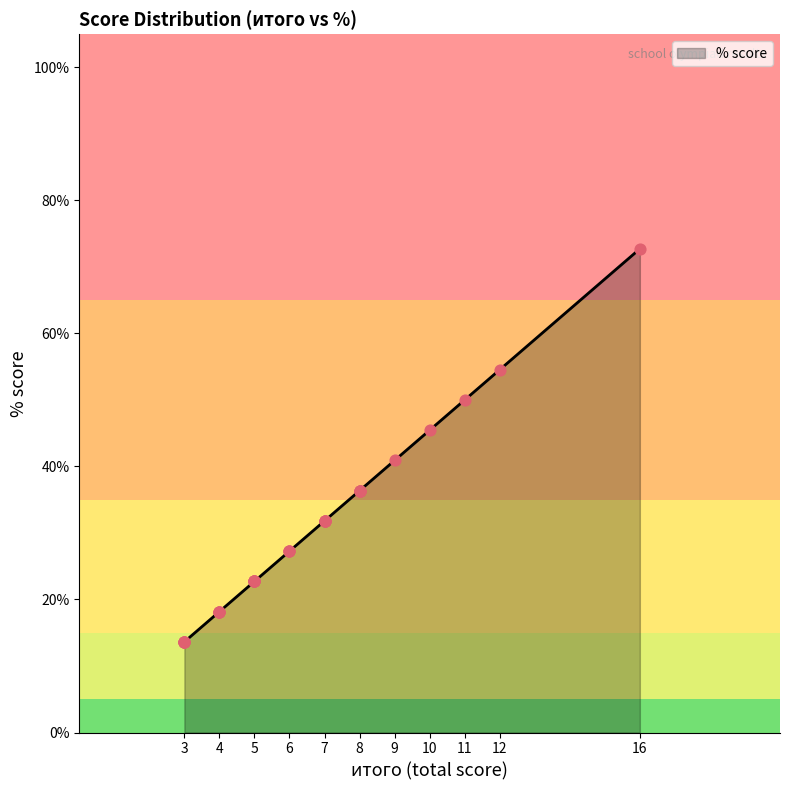

Which has a higher value, 3 or 8?

8